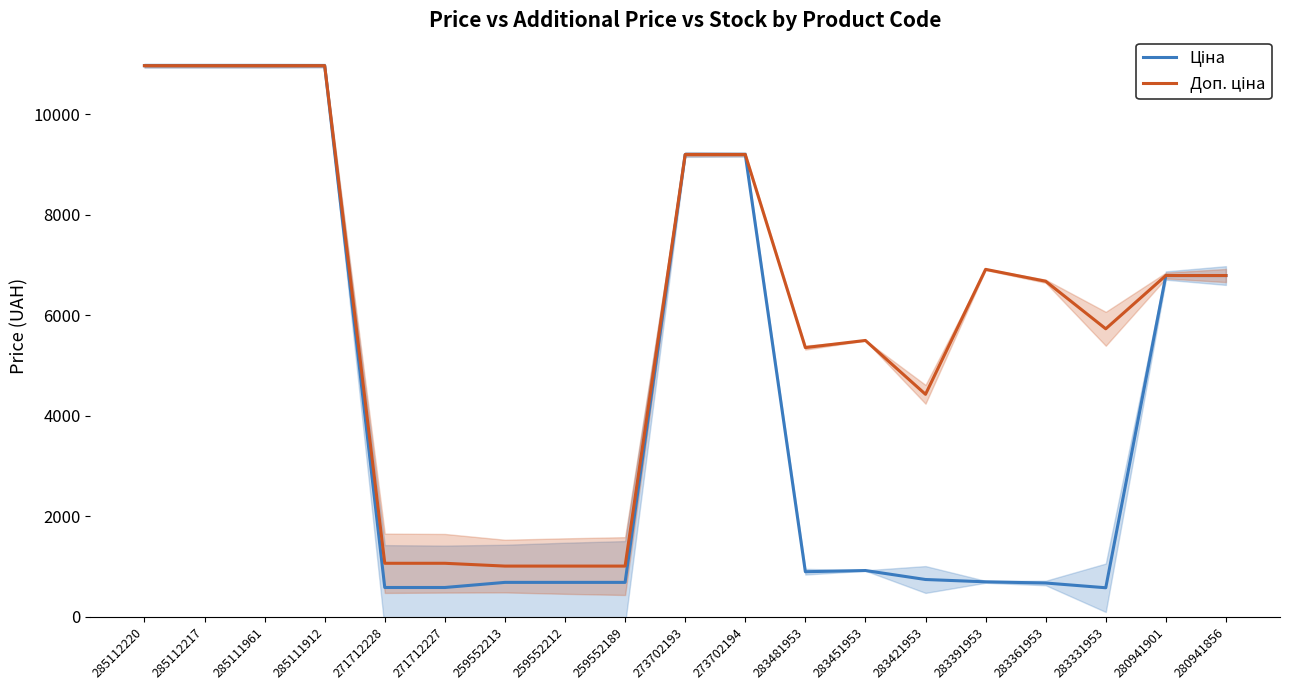

Where is Доп. ціна nearest to the value 5984?

283331953